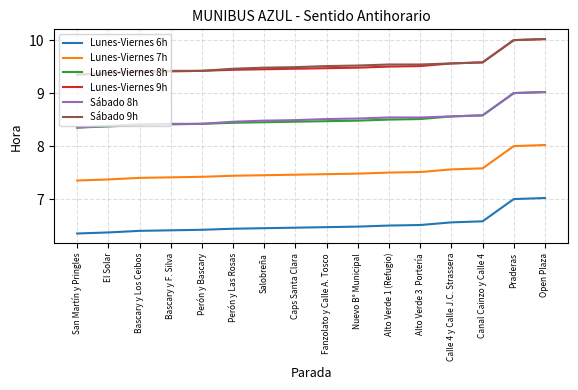

Is the value of Lunes-Viernes 8h at Perón y Bascary greater than the value of Lunes-Viernes 6h at Canal Cainzo y Calle 4?

Yes